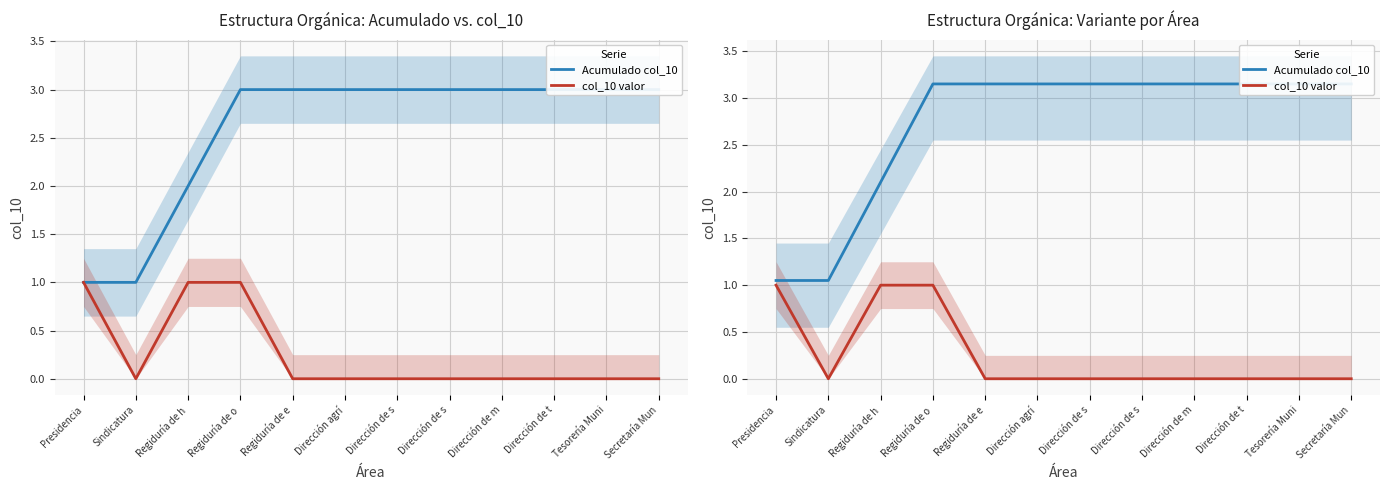

How many distinct data groups are displayed?

2